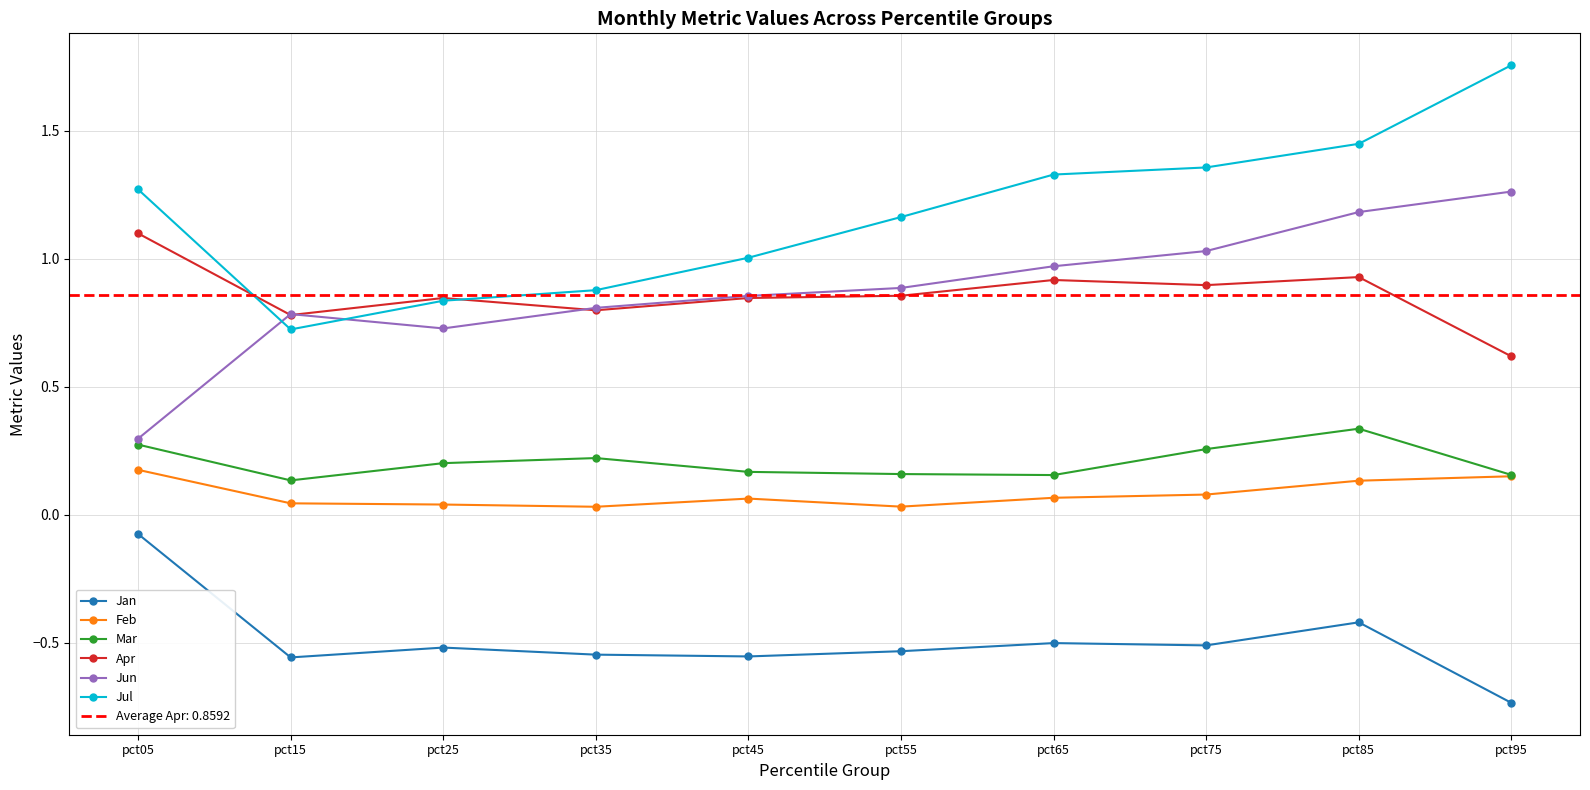

What are all the series names shown in the legend?

Jan, Feb, Mar, Apr, Jun, Jul